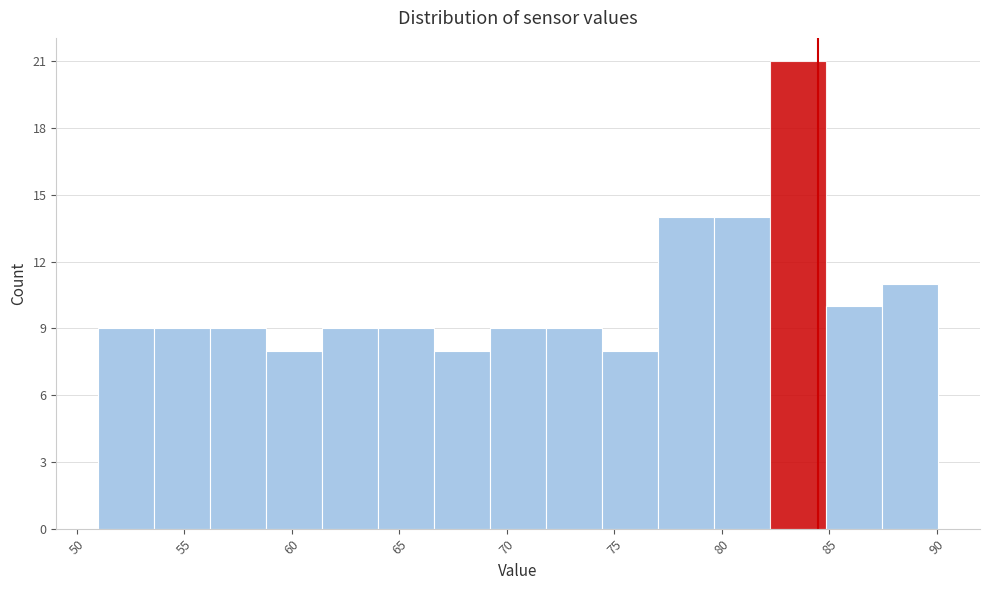

Reading left to right, transcribe this chart: for each bar, give the range it covers on the x-axis and its height. Neither the bar edges nor the heights are printed on the chart, so give them approximately, as read against the axes.

51.0 to 53.5: 9
53.5 to 56.0: 9
56.0 to 59.0: 9
59.0 to 61.5: 8
61.5 to 64.0: 9
64.0 to 66.5: 9
66.5 to 69.0: 8
69.0 to 72.0: 9
72.0 to 74.5: 9
74.5 to 77.0: 8
77.0 to 79.5: 14
79.5 to 82.0: 14
82.0 to 85.0: 21
85.0 to 87.5: 10
87.5 to 90.0: 11